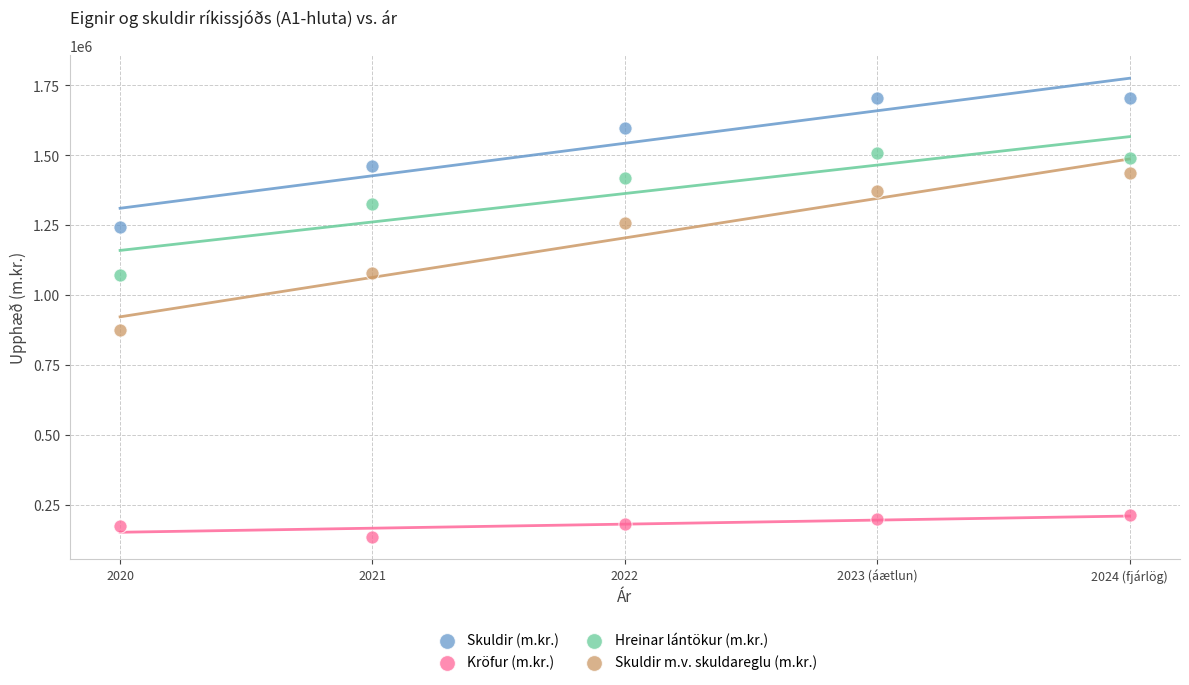

What are all the series names shown in the legend?

Skuldir (m.kr.), Kröfur (m.kr.), Hreinar lántökur (m.kr.), Skuldir m.v. skuldareglu (m.kr.)